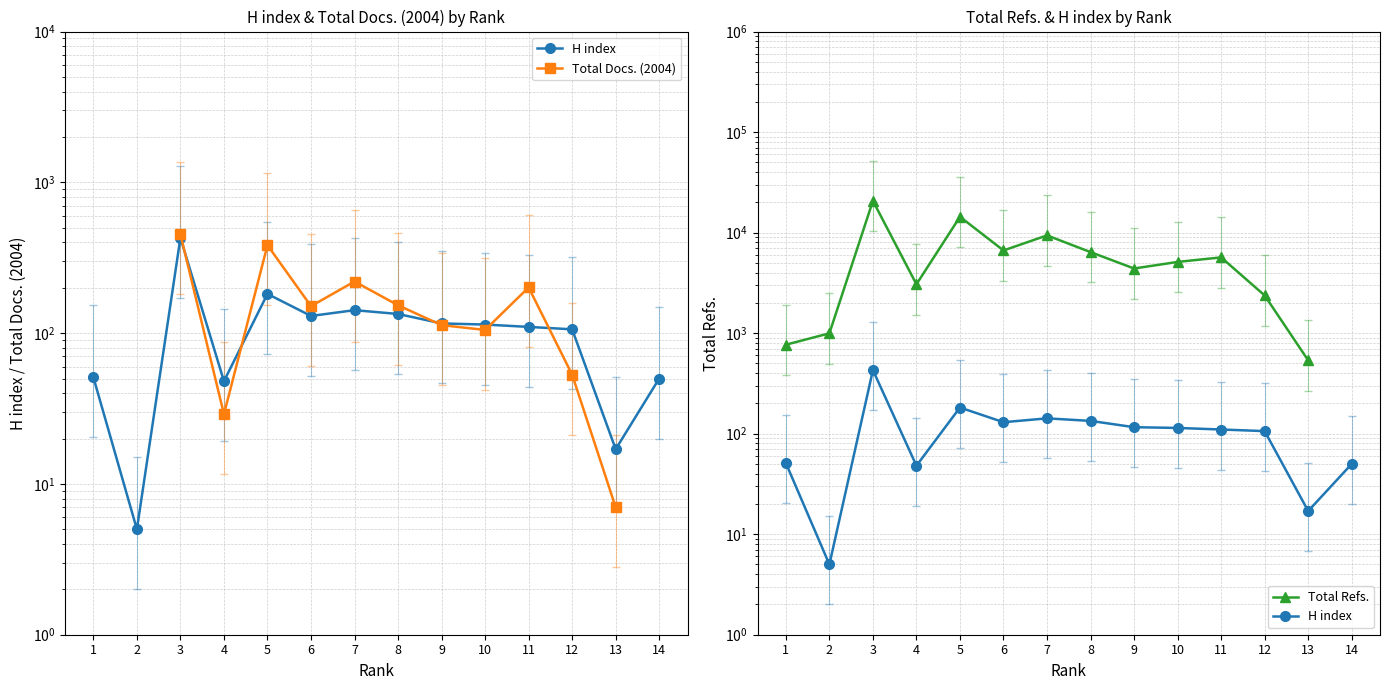

Is the value of H index at 3 greater than the value of Total Refs. at 4?

No